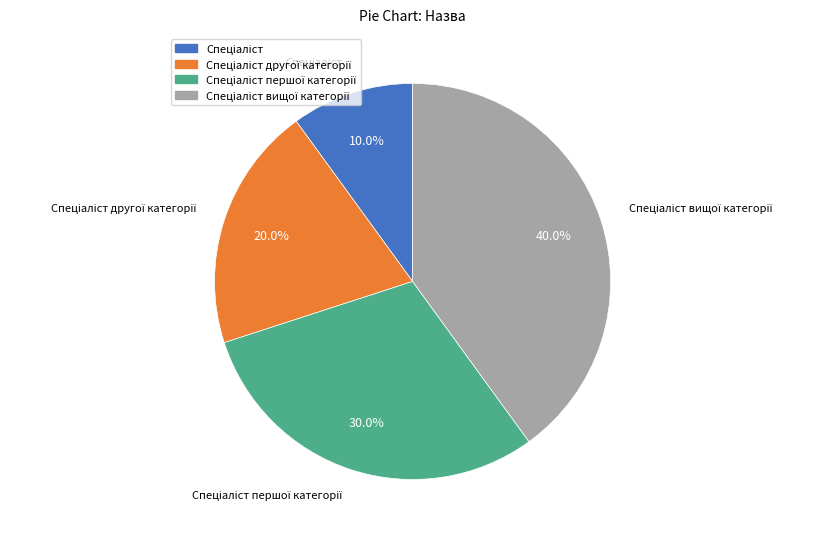

Is there a majority slice in this chart?

No